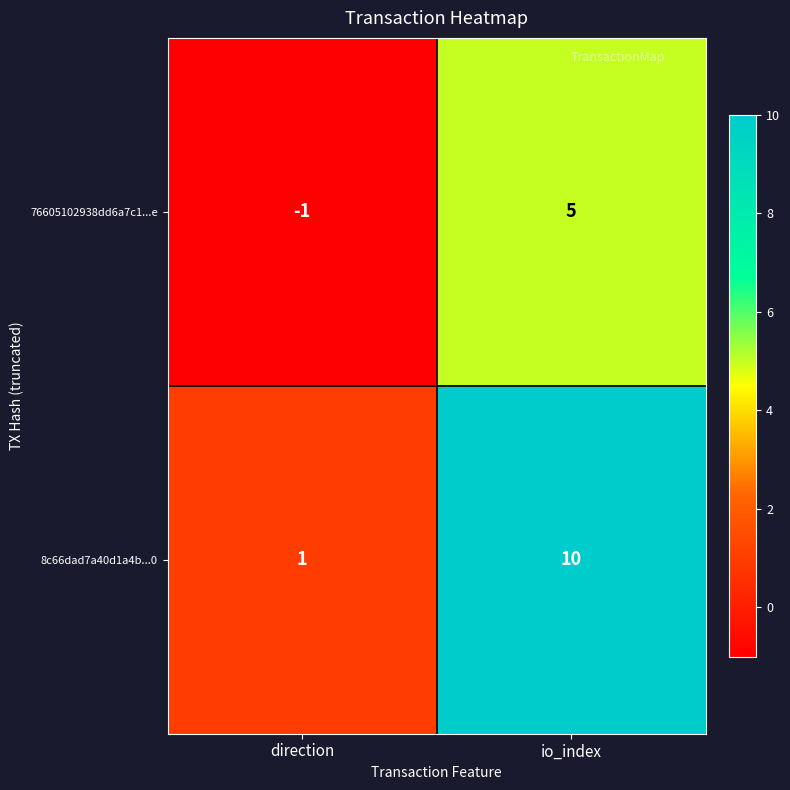

Is it true that 76605102938dd6a7c1...e equals 5 at io_index?

True